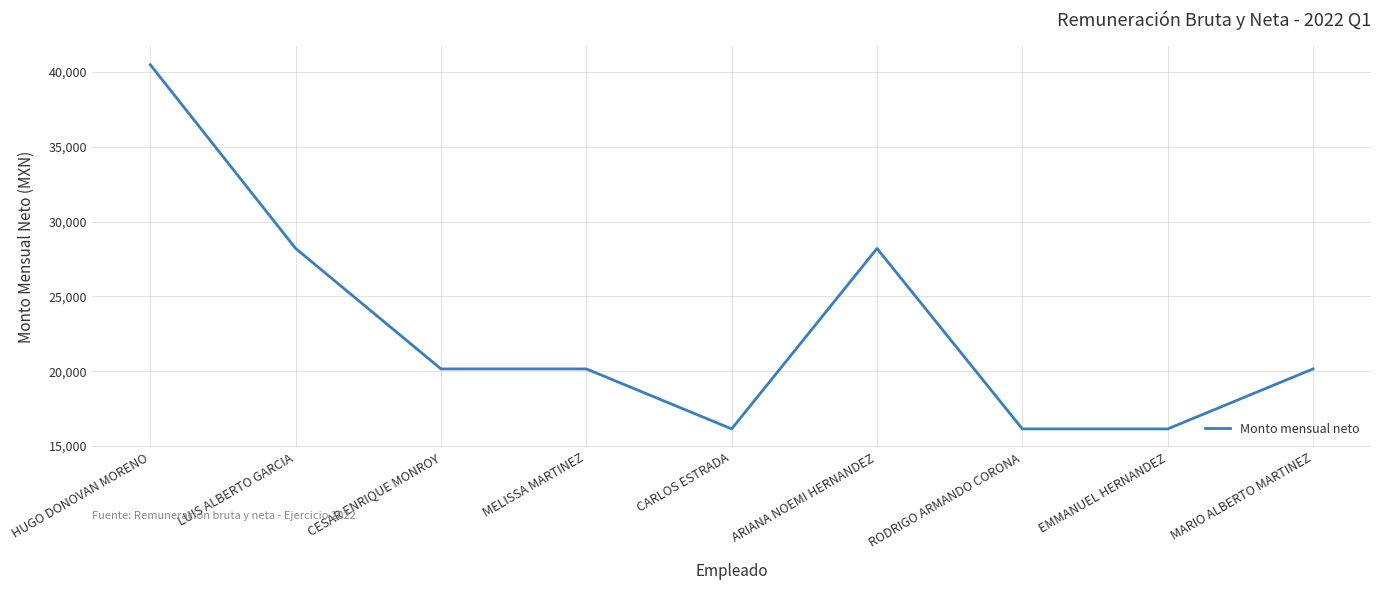

What is the minimum value shown in the chart?

16148.0